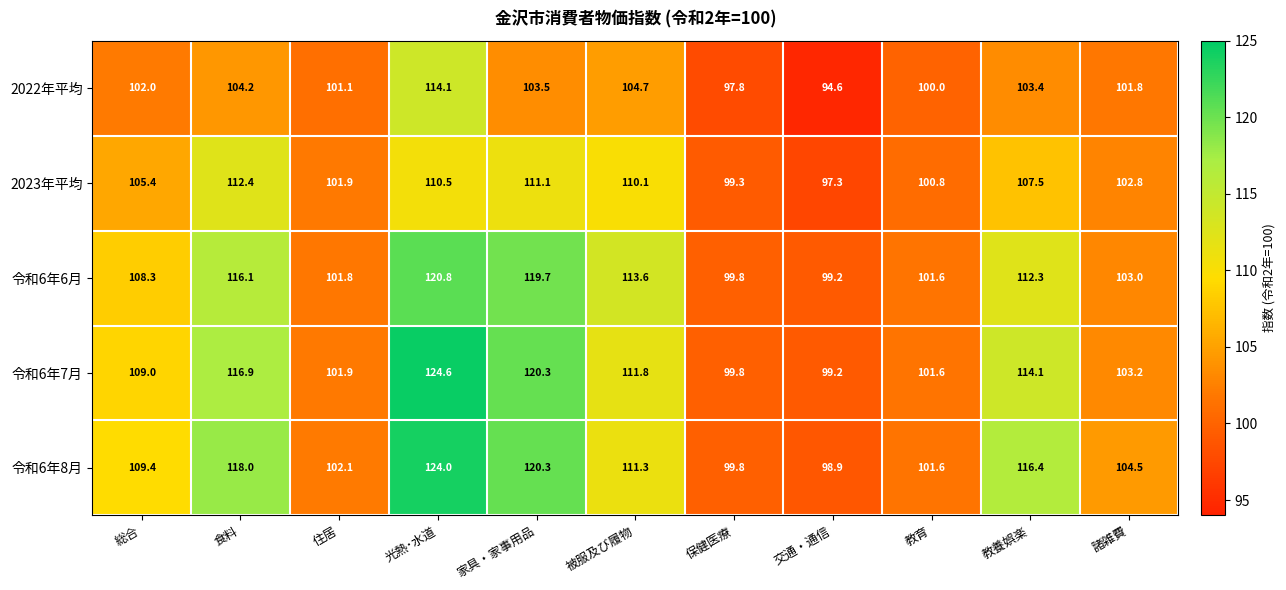

Rank the categories by 令和6年6月 value from lowest to highest.

交通・通信, 保健医療, 教育, 住居, 諸雑費, 総合, 教養娯楽, 被服及び履物, 食料, 家具・家事用品, 光熱･水道